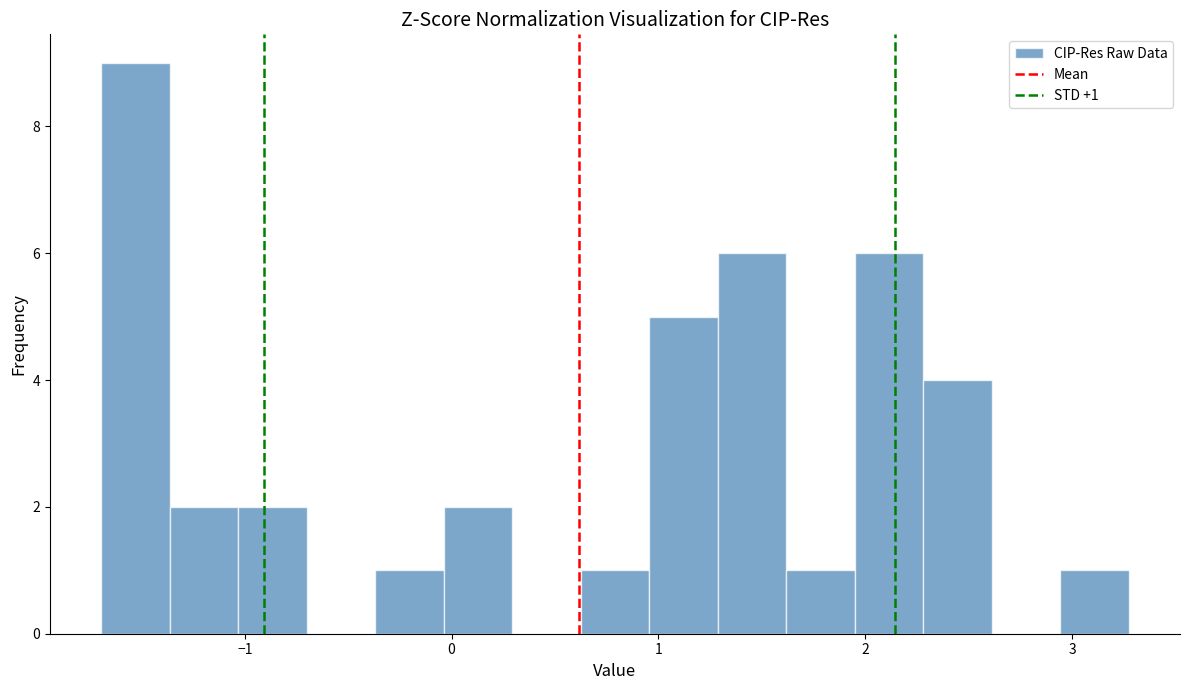

Around what value on the x-axis is the tallest bar? Give the approximate position of its centre, as read against the axis.

-1.5